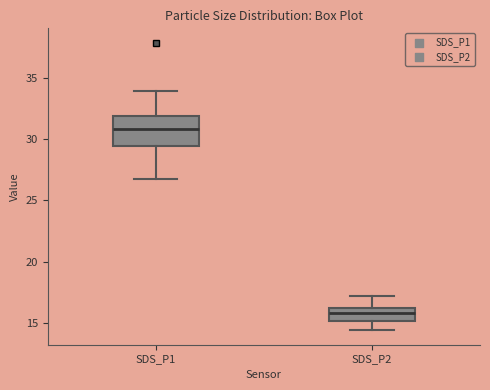

Where is the upper edge of the box for SDS_P1 on the y-axis? The values are not printed on the chart, so give them approximately, as read against the axis.

32.0